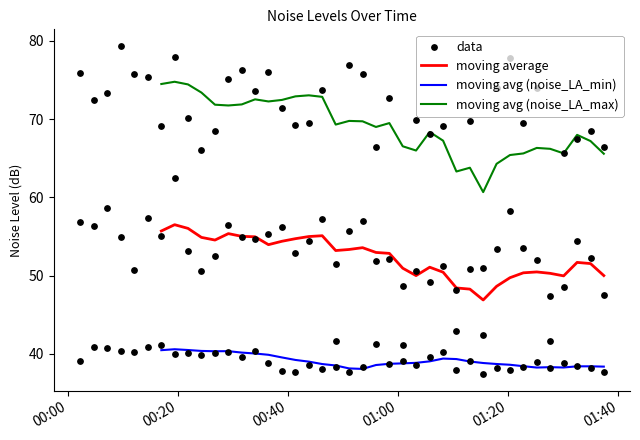

True or false: moving avg (noise_LA_min) and moving average intersect in this chart.

False